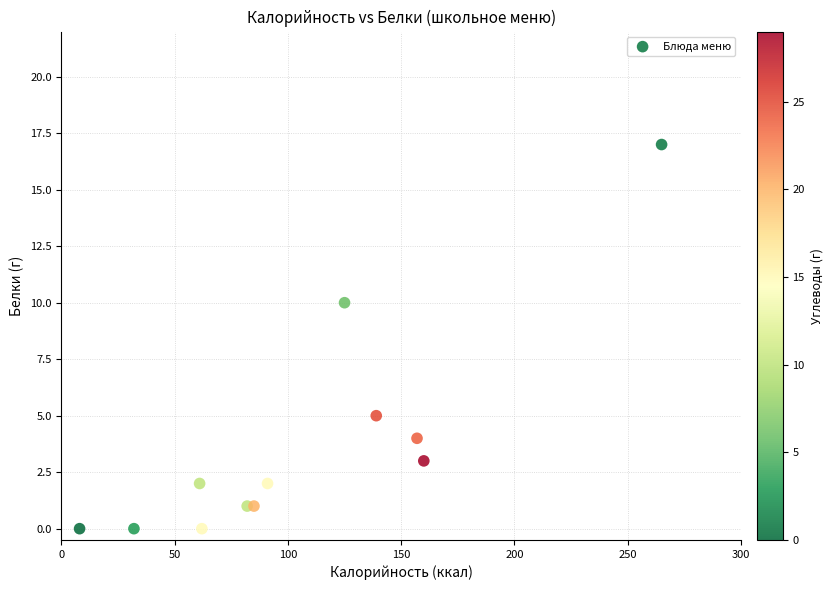

What Y value in the scatter plot is closest to 8?

10